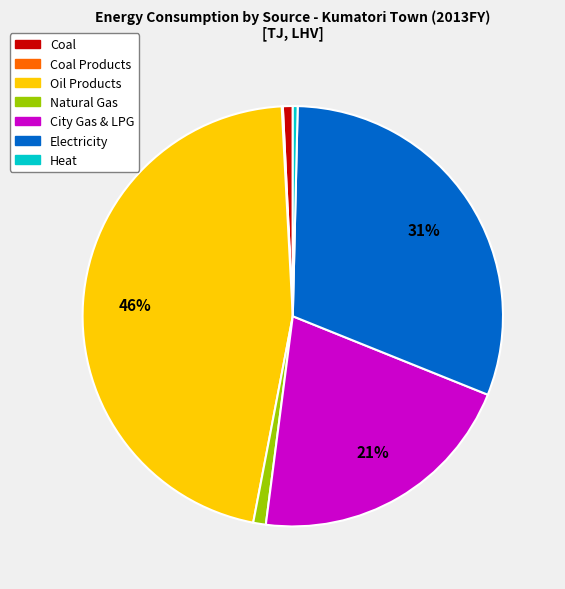

To the nearest percent, what is the difference between the largest and smallest slice percentages?

46%